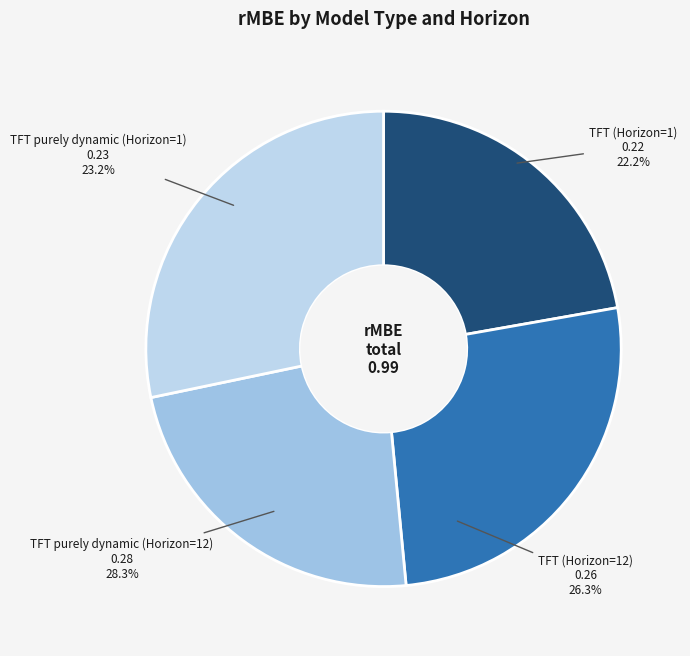

To the nearest percent, what portion does TFT
(Horizon=12) represent?

26%